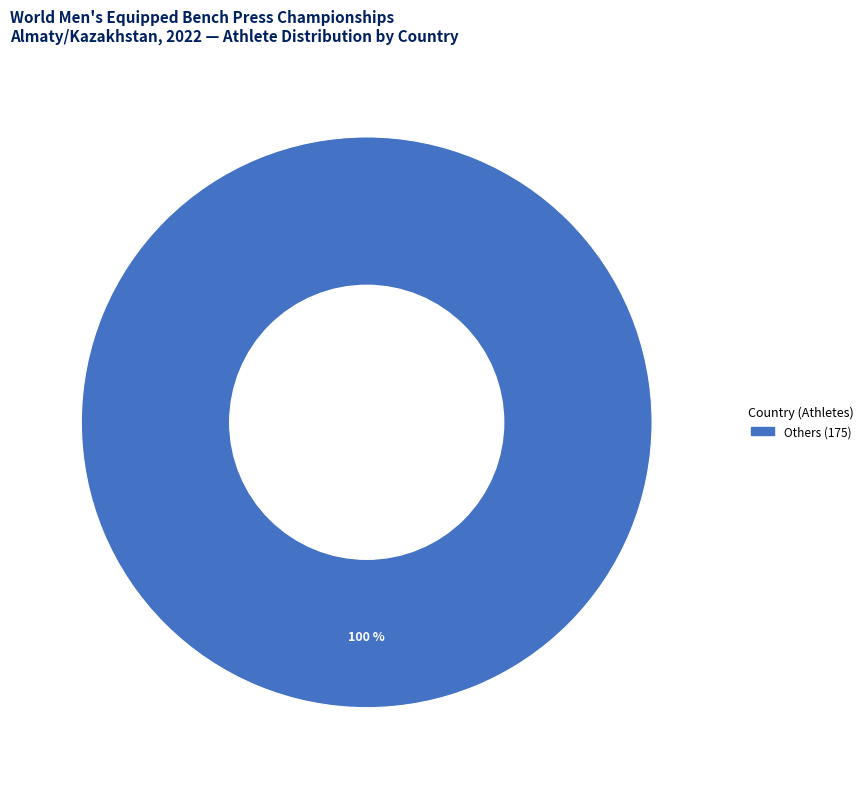

Count the number of slices in the pie.

1